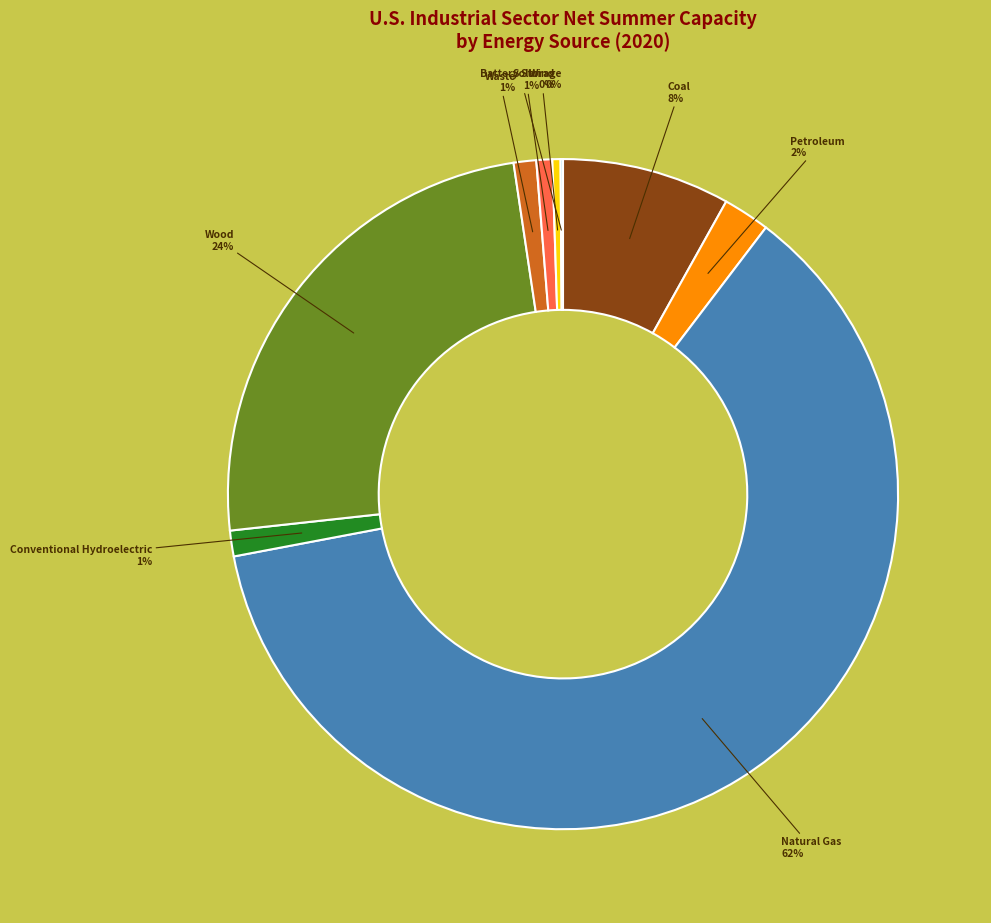

Does any single category account for the majority?

Yes